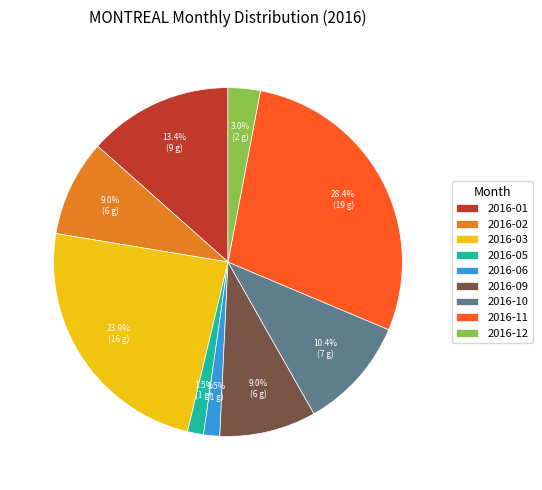

What is the largest slice in the pie chart?

2016-11